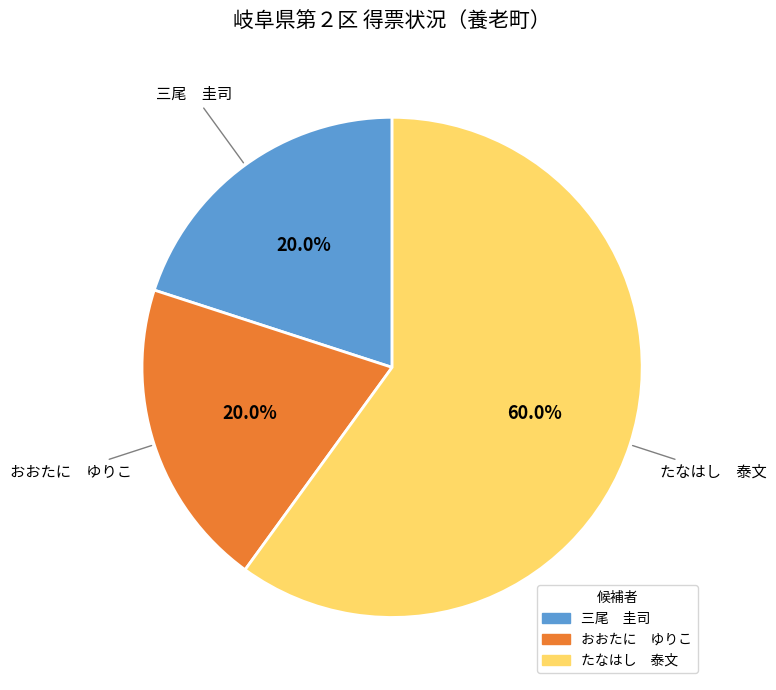

Approximately how many times larger is the value at たなはし 泰文 compared to おおたに ゆりこ?

3.0